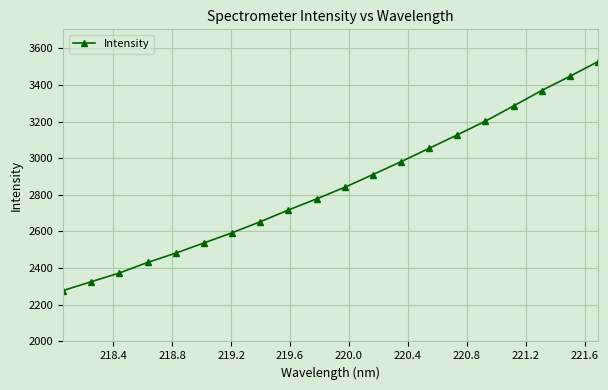

True or false: there are more than 1 points higher than both neighbors.

False